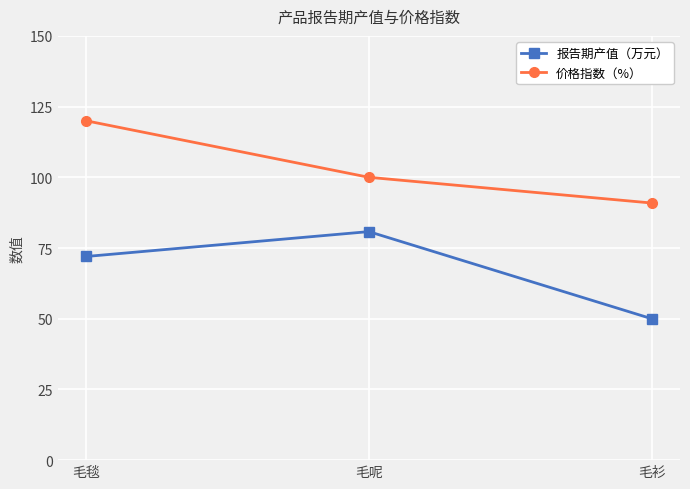

Is this an area chart (filled region under the line)?

No